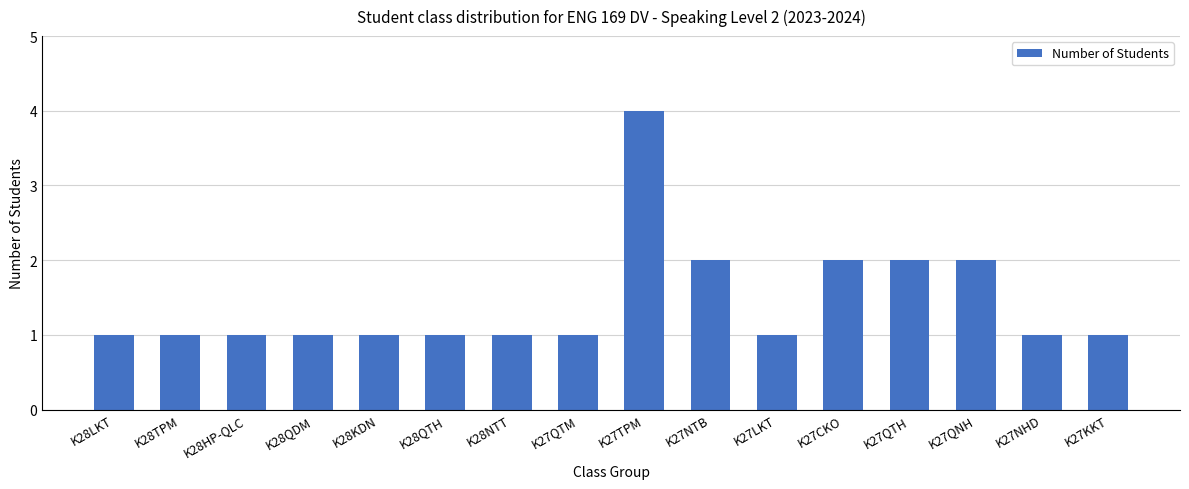

What is the change in value from K27QNH to K27NHD?

-1